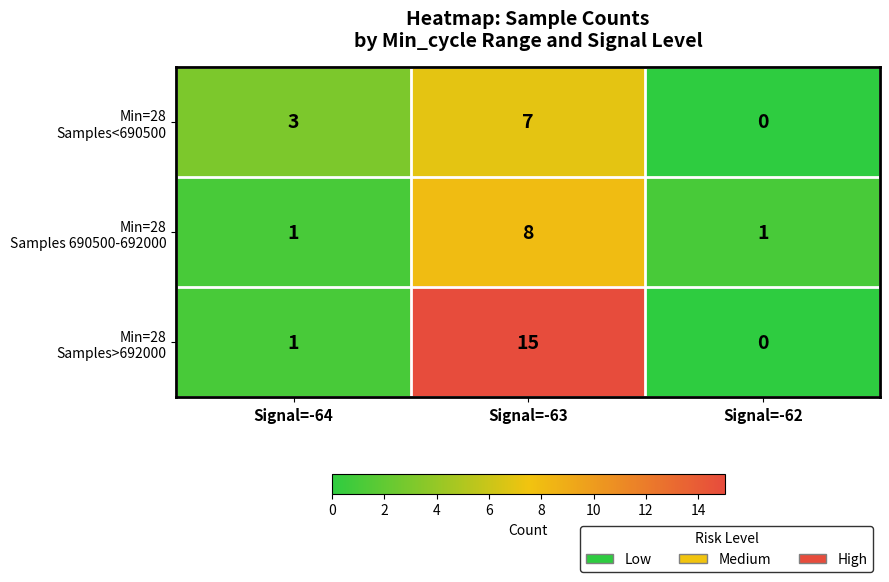

At which category is the sum across all series the highest?

Signal=-63